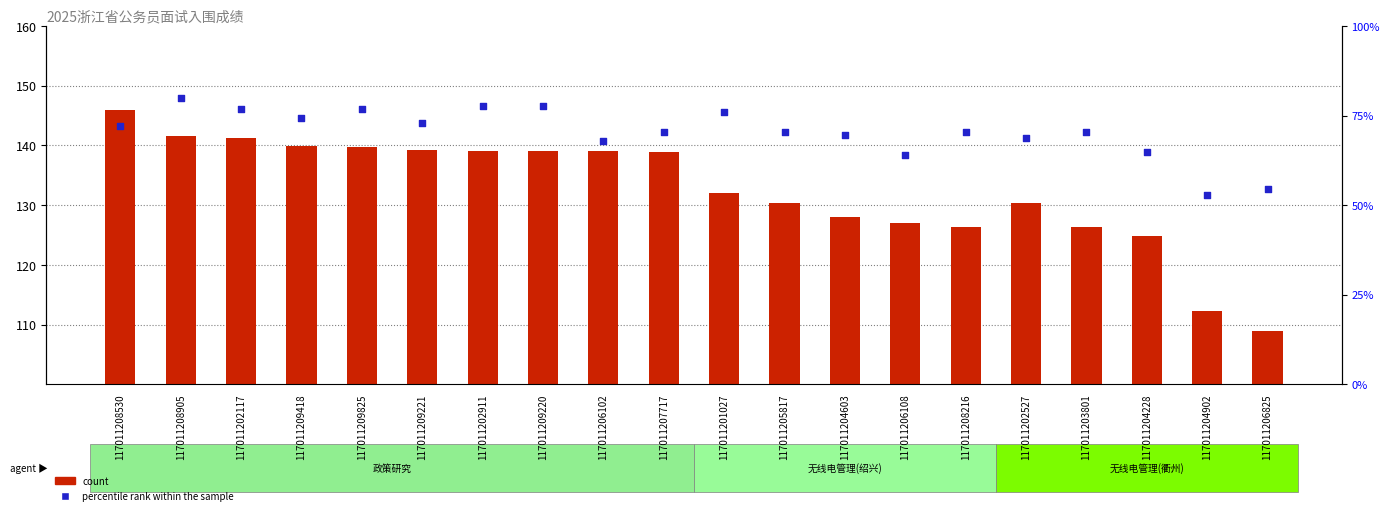

Which series contains the lowest Y value?

percentile rank within the sample